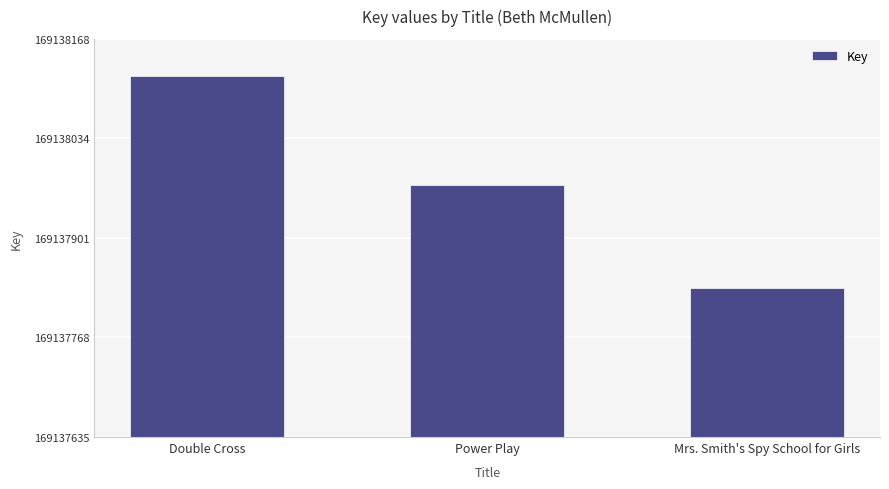

Rank the categories by value from lowest to highest.

Mrs. Smith's Spy School for Girls, Power Play, Double Cross